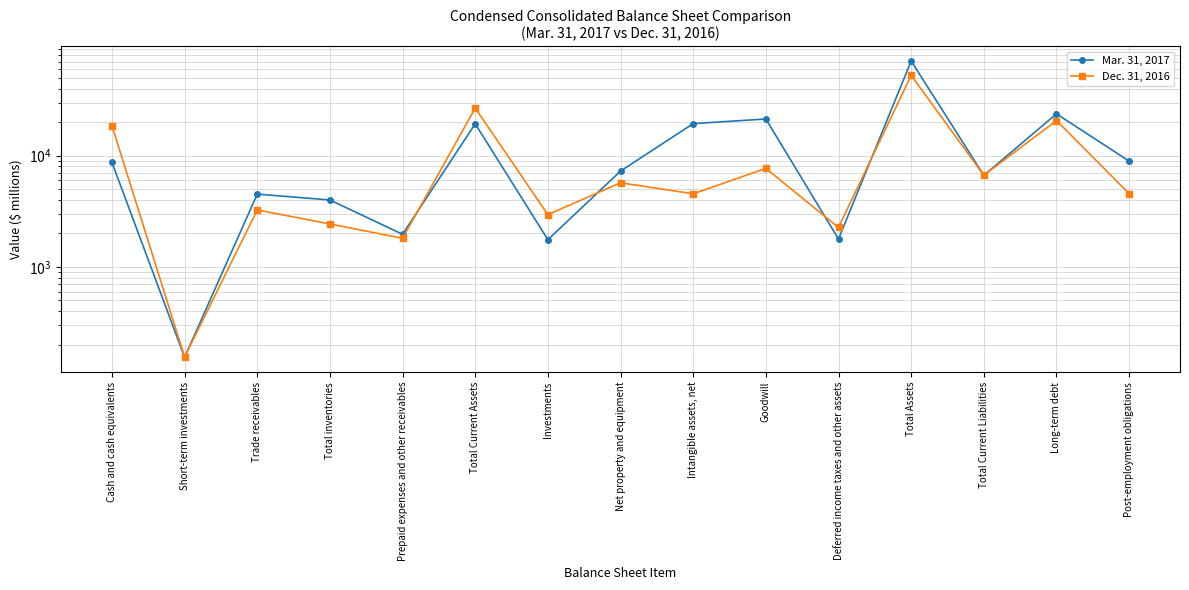

List the series in order of their overall mean, highest first.

Mar. 31, 2017, Dec. 31, 2016